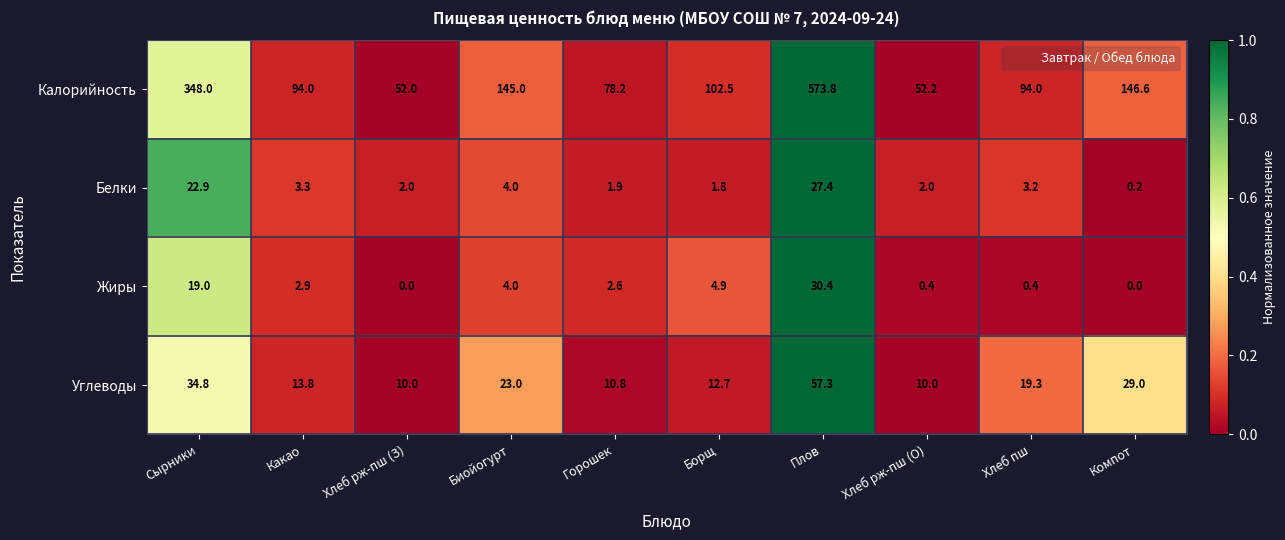

Is it true that Белки equals 2.4 at Биойогурт?

False